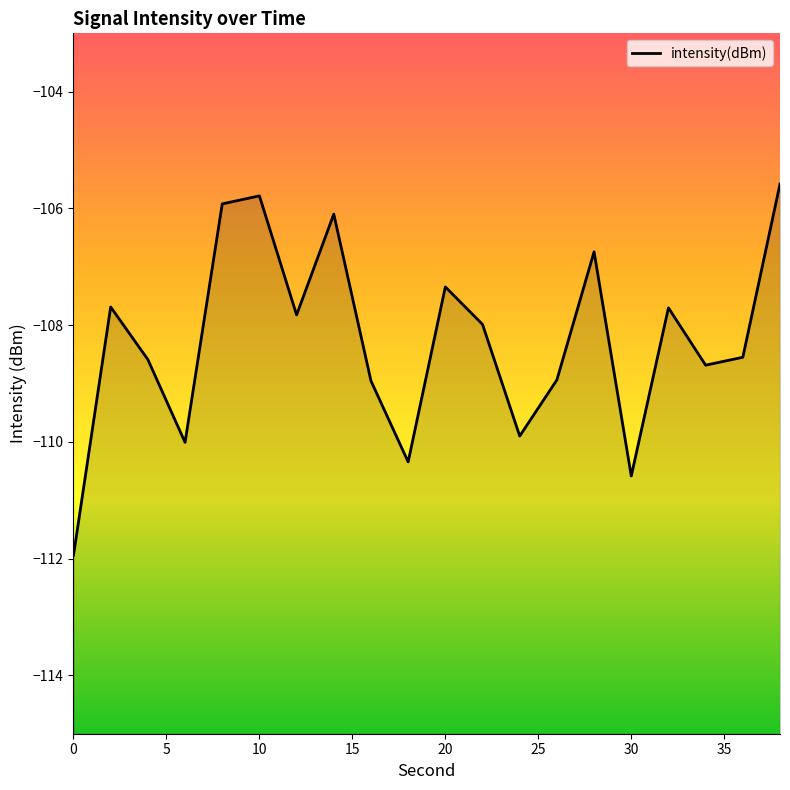

What is the maximum value shown in the chart?

-105.6